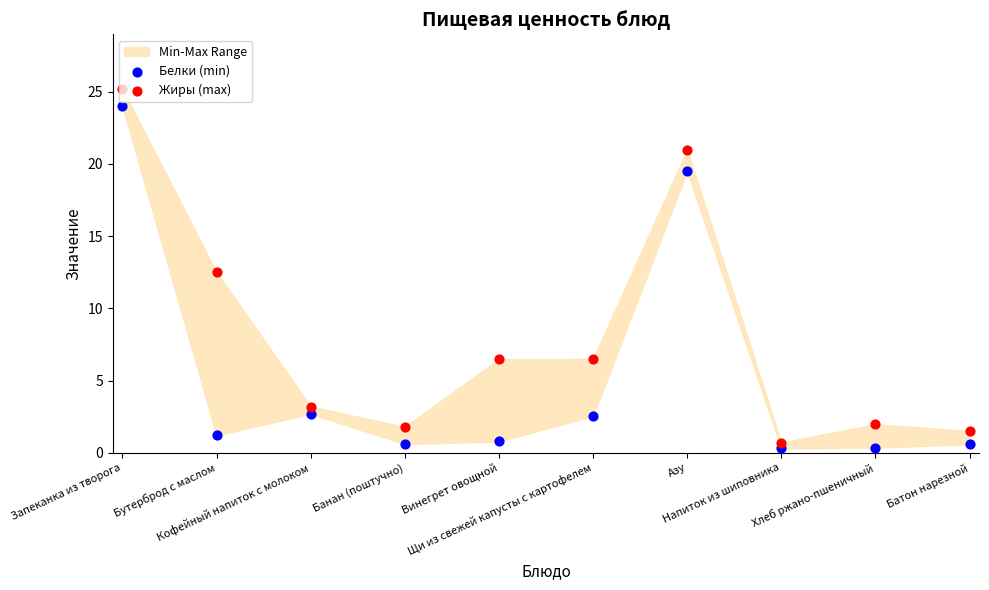

Which series contains the highest Y value?

Жиры (max)